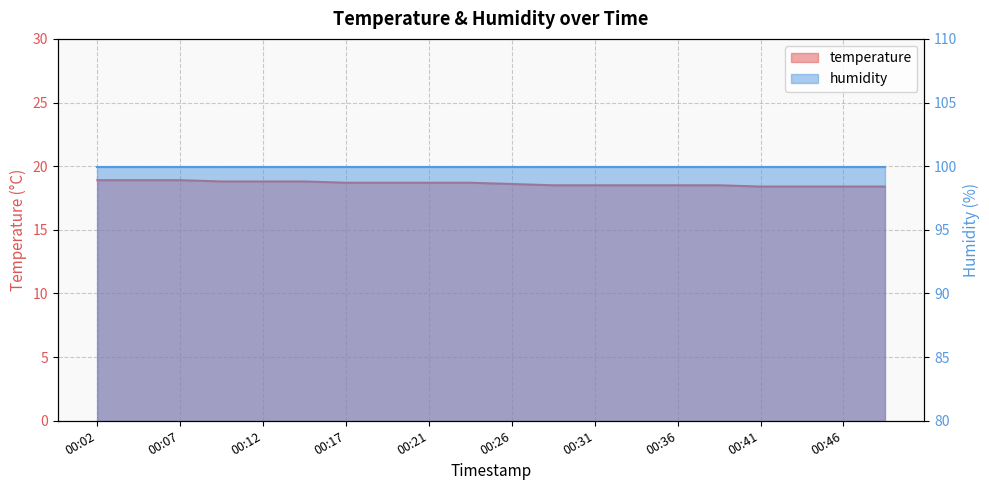

Rank the categories by value from highest to lowest.

00:02, 00:04, 00:07, 00:09, 00:12, 00:14, 00:17, 00:19, 00:21, 00:24, 00:26, 00:29, 00:31, 00:34, 00:36, 00:39, 00:41, 00:44, 00:46, 00:49